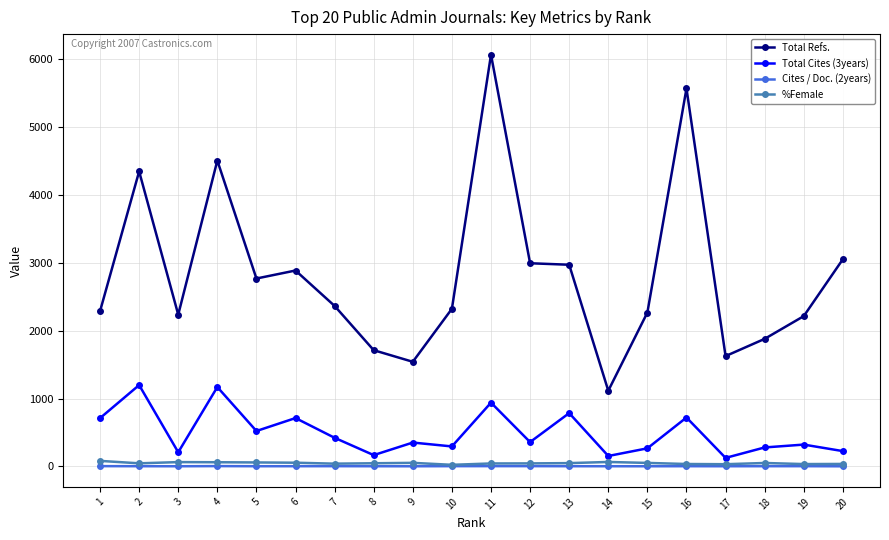

What is the difference between the Cites / Doc. (2years) values at 20 and 12?

2.2